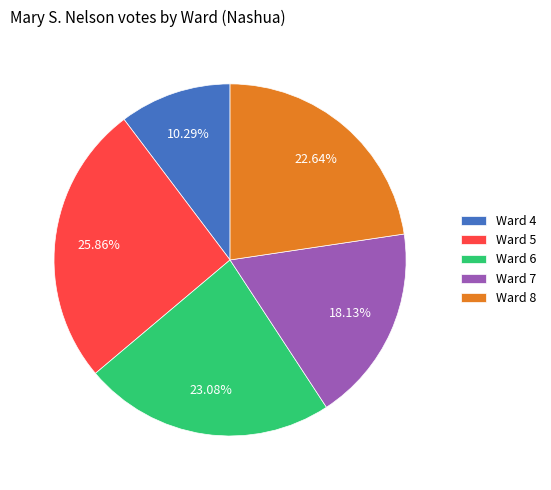

Is there a majority slice in this chart?

No